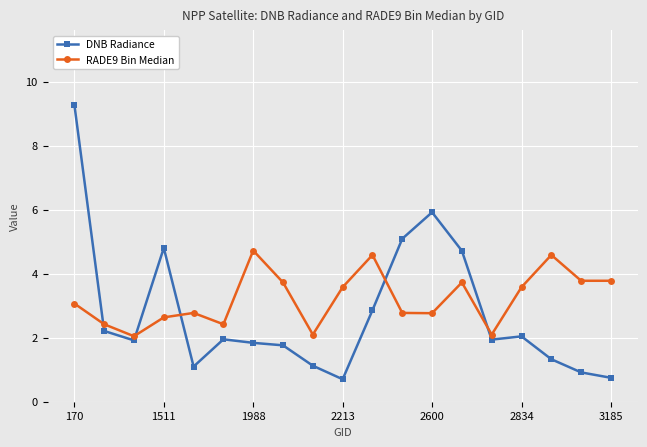

List the series in order of their peak value, highest first.

DNB Radiance, RADE9 Bin Median